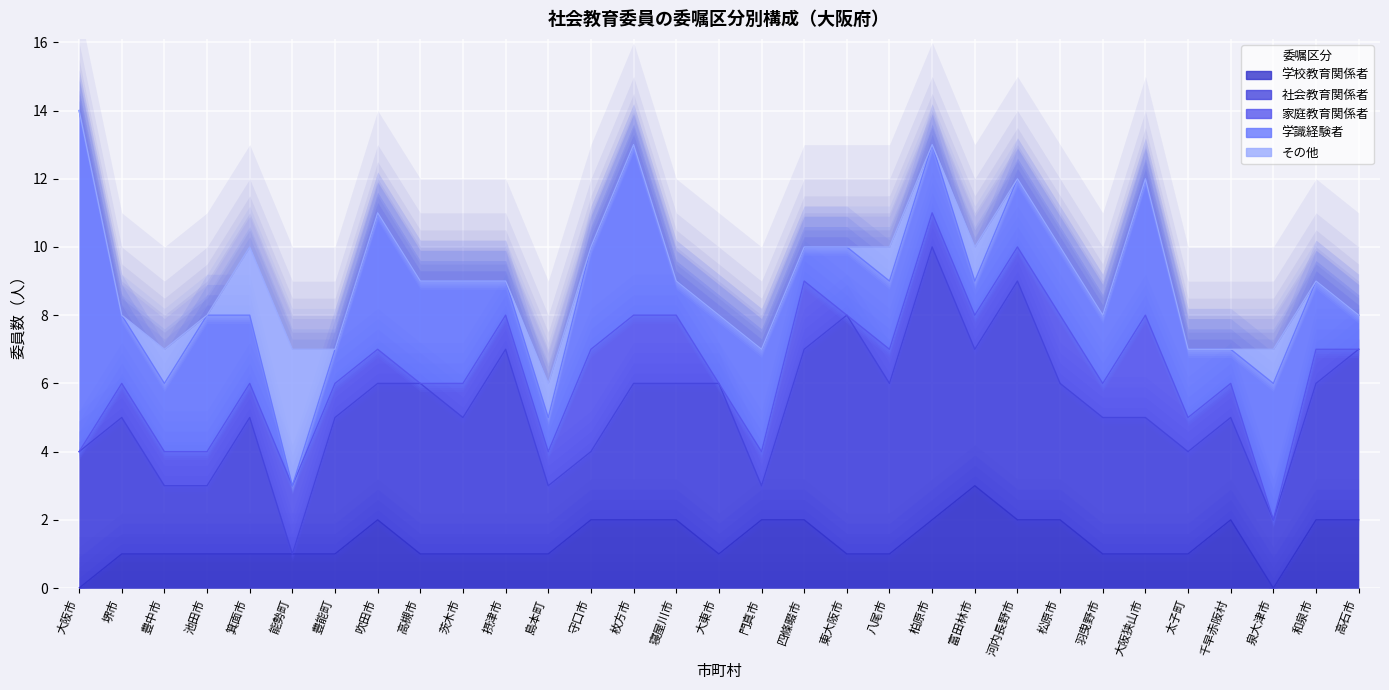

At which label does 家庭教育関係者 first exceed 1?

能勢町